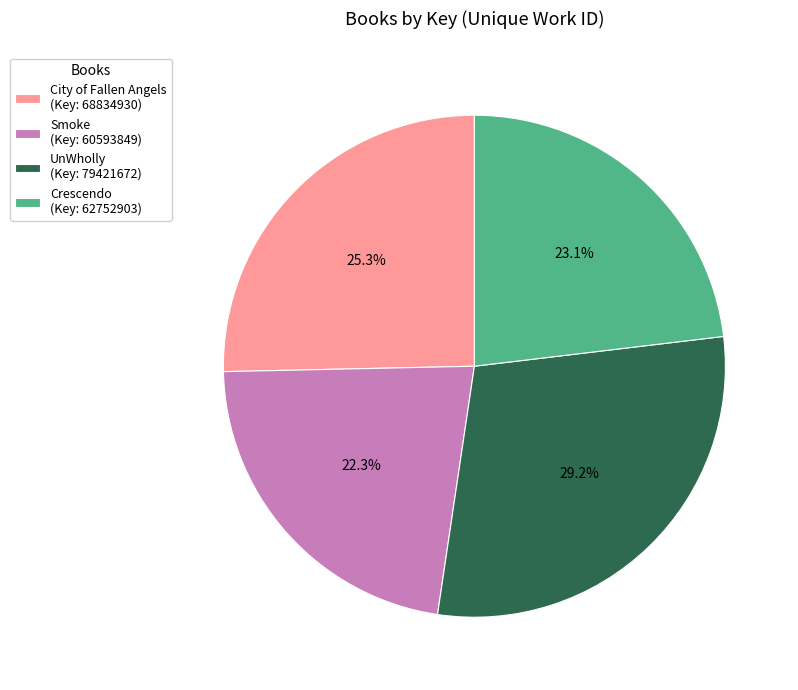

The Crescendo slice represents 23% of the pie. True or false?

True